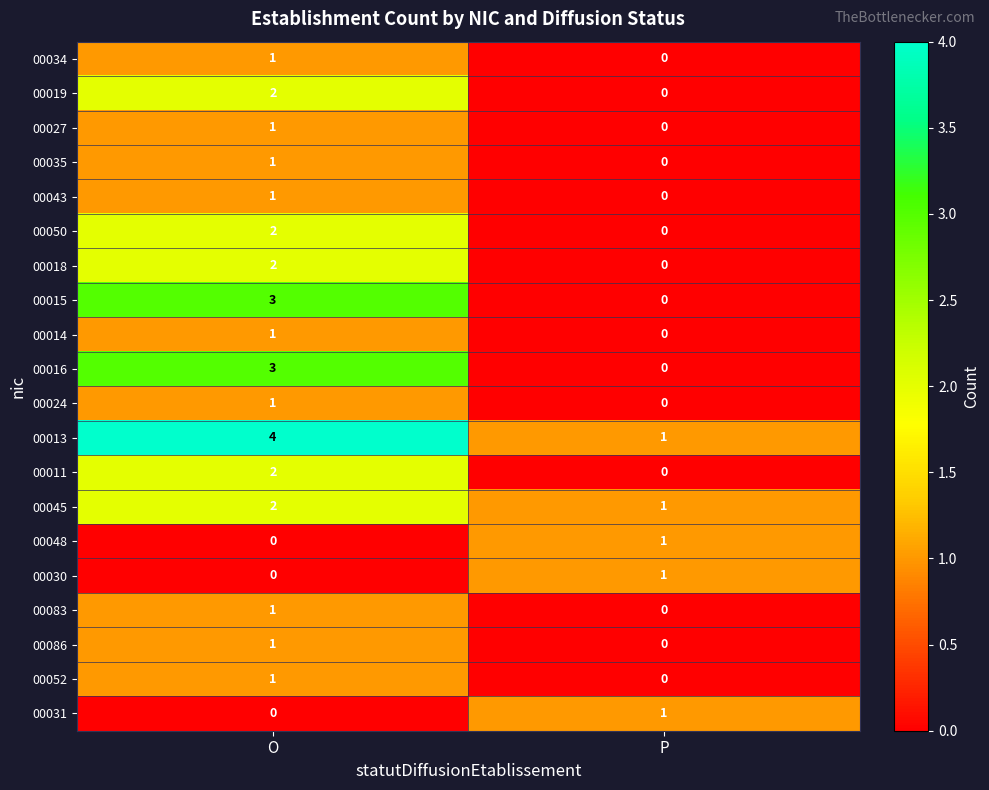

The 00045 series shows 2 at O. True or false?

True